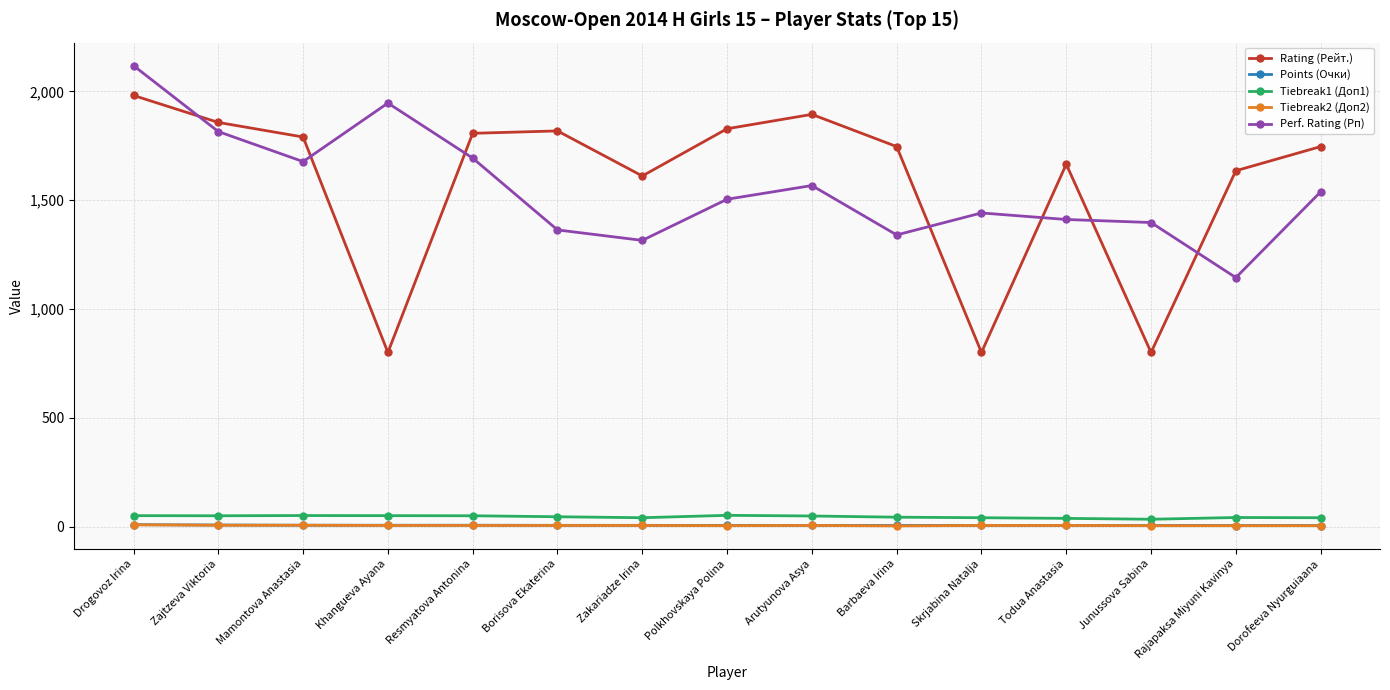

True or false: Rating (Рейт.) has more than 0 points higher than both neighbors.

True